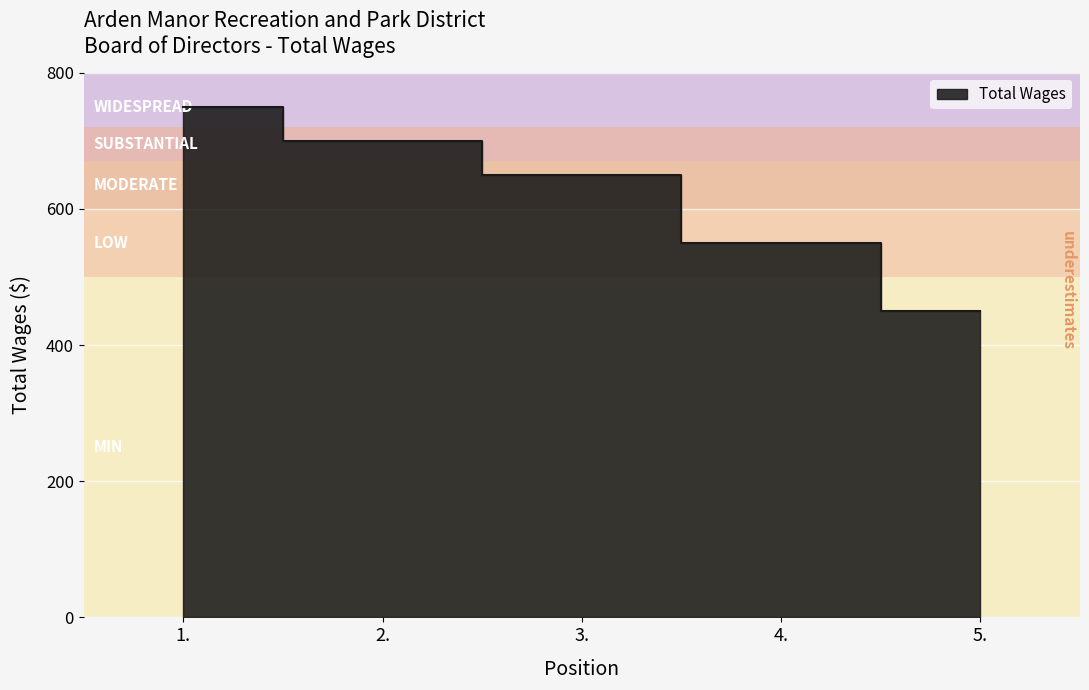

Count the values in the range 550 to 700.

3